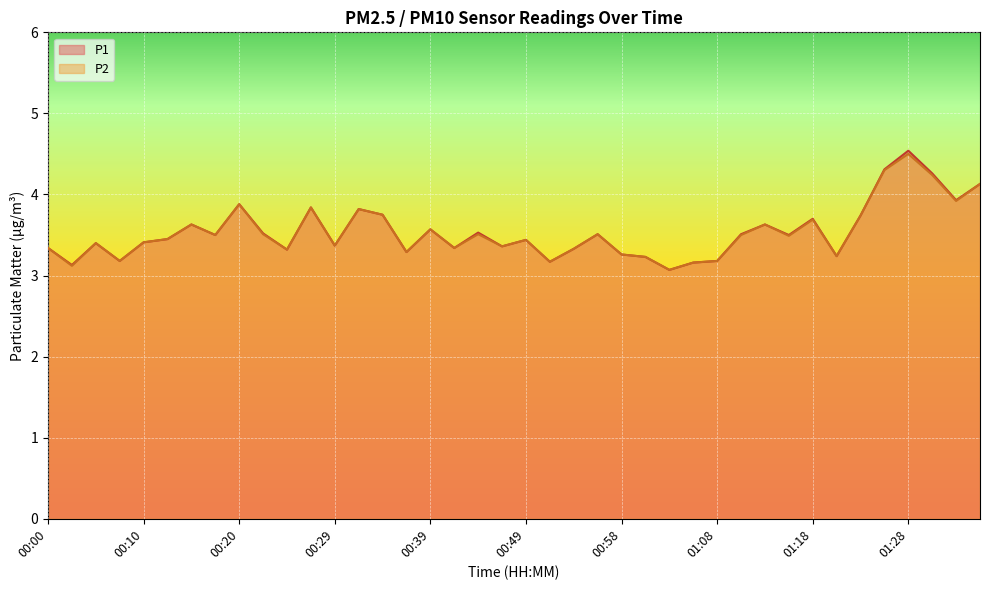

At how many categories does at least one series exceed 4?

4